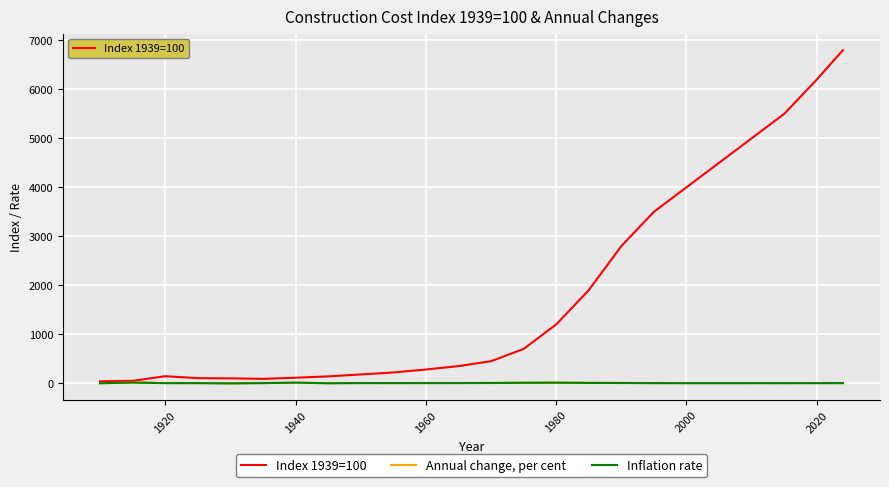

What is the difference between the second highest and minimum values in the Annual change, per cent series?

12.0